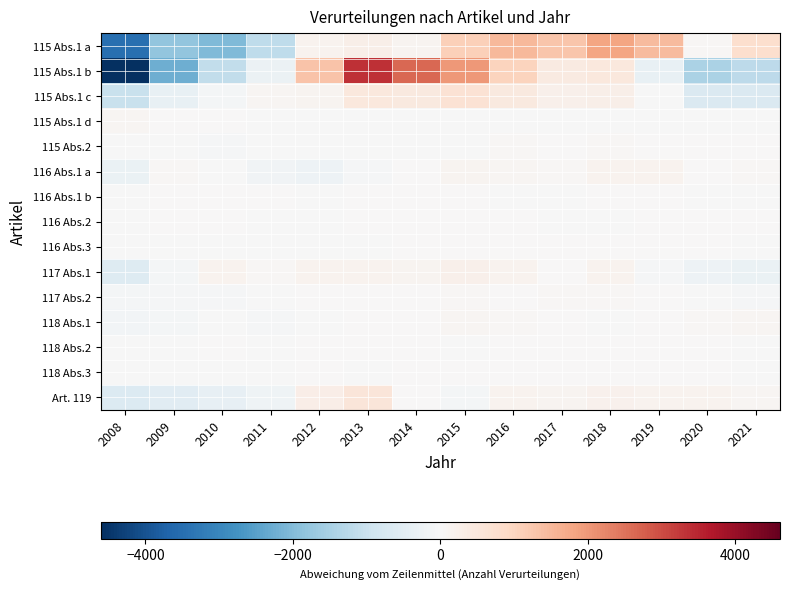

Reading left to right, transcribe all the data shown in this chart.

115 Abs.1 a: 2008=-3477.4	2009=-1800.4	2010=-2023.4	2011=-1158.4	2012=154.6	2013=271.6	2014=110.6	2015=1091.6	2016=1484.6	2017=1288.6	2018=1809.6	2019=1443.6	2020=45.6	2021=758.6
115 Abs.1 b: 2008=-4603.9	2009=-2243.9	2010=-1145.9	2011=-273.9	2012=1323.1	2013=3373.1	2014=2654.1	2015=2006.1	2016=1029.1	2017=401.1	2018=474.1	2019=-333.9	2020=-1469.9	2021=-1188.9
115 Abs.1 c: 2008=-1024.4	2009=-327.4	2010=-101.4	2011=106.6	2012=130.6	2013=500.6	2014=440.6	2015=657.6	2016=459.6	2017=234.6	2018=260.6	2019=-6.4	2020=-680.4	2021=-650.4
115 Abs.1 d: 2008=98.5	2009=12.5	2010=7.5	2011=-11.5	2012=-8.5	2013=-10.5	2014=-7.5	2015=-22.5	2016=-16.5	2017=-5.5	2018=-0.5	2019=-7.5	2020=-12.5	2021=-15.5
115 Abs.2: 2008=-33.1	2009=-30.1	2010=-43.1	2011=-18.1	2012=-15.1	2013=-10.1	2014=-8.1	2015=-24.1	2016=37.9	2017=15.9	2018=49.9	2019=25.9	2020=27.9	2021=23.9
116 Abs.1 a: 2008=-289.7	2009=62.3	2010=-4.7	2011=-156.7	2012=-242.7	2013=-54.7	2014=17.3	2015=133.3	2016=95.3	2017=45.3	2018=146.3	2019=155.3	2020=31.3	2021=62.3
116 Abs.1 b: 2008=-26.9	2009=16.1	2010=0.1	2011=9.1	2012=-6.9	2013=16.1	2014=10.1	2015=6.1	2016=-7.9	2017=-1.9	2018=10.1	2019=0.1	2020=-12.9	2021=-11.9
116 Abs.2: 2008=-17.0	2009=2.0	2010=7.0	2011=-10.0	2012=-2.0	2013=4.0	2014=0.0	2015=7.0	2016=7.0	2017=-10.0	2018=-8.0	2019=15.0	2020=3.0	2021=2.0
116 Abs.3: 2008=-20.4	2009=-6.4	2010=-7.4	2011=-12.4	2012=-7.4	2013=-3.4	2014=31.6	2015=14.6	2016=0.6	2017=14.6	2018=5.6	2019=3.6	2020=0.6	2021=-13.4
117 Abs.1: 2008=-581.9	2009=-81.9	2010=164.1	2011=55.1	2012=154.1	2013=173.1	2014=118.1	2015=224.1	2016=163.1	2017=33.1	2018=168.1	2019=-44.9	2020=-224.9	2021=-319.9
117 Abs.2: 2008=-82.9	2009=-45.9	2010=-38.9	2011=-12.9	2012=9.1	2013=12.1	2014=28.1	2015=47.1	2016=31.1	2017=53.1	2018=38.1	2019=29.1	2020=-29.9	2021=-37.9
118 Abs.1: 2008=-125.3	2009=-81.3	2010=-15.3	2011=-37.3	2012=-11.3	2013=0.7	2014=18.7	2015=78.7	2016=52.7	2017=15.7	2018=-18.3	2019=0.7	2020=46.7	2021=74.7
118 Abs.2: 2008=-13.6	2009=-2.6	2010=0.4	2011=-6.6	2012=4.4	2013=9.4	2014=0.4	2015=-2.6	2016=1.4	2017=2.4	2018=10.4	2019=4.4	2020=4.4	2021=-11.6
118 Abs.3: 2008=-9.7	2009=-1.7	2010=-3.7	2011=-2.7	2012=0.3	2013=-3.7	2014=3.3	2015=1.3	2016=0.3	2017=3.3	2018=1.3	2019=9.3	2020=5.3	2021=-2.7
Art. 119: 2008=-623.1	2009=-509.1	2010=-376.1	2011=-212.1	2012=322.9	2013=558.9	2014=19.9	2015=-73.1	2016=149.9	2017=135.9	2018=193.9	2019=148.9	2020=164.9	2021=98.9